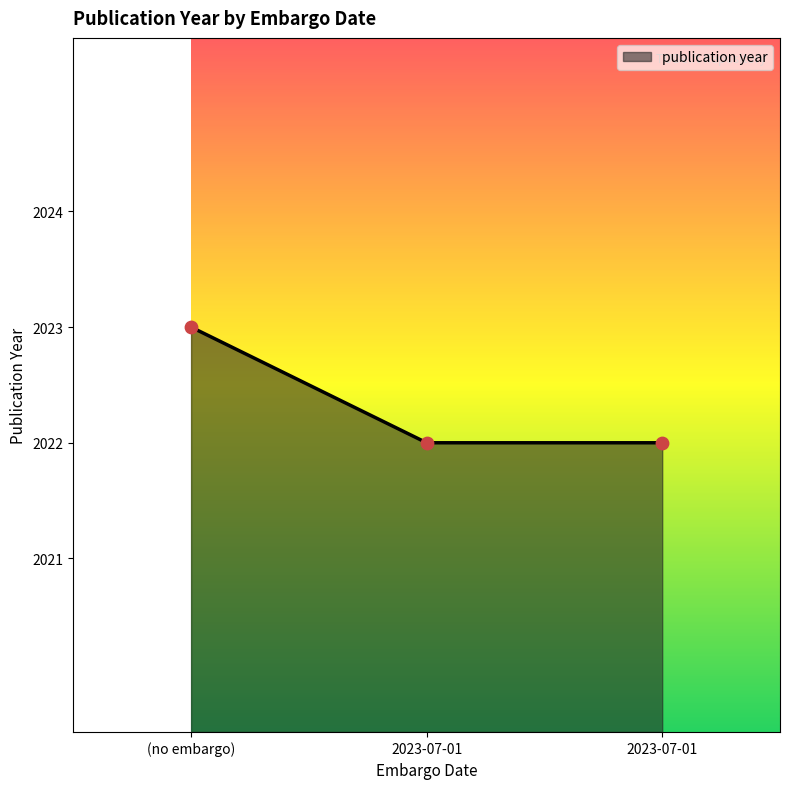

What is the change in value from (no embargo) to 2023-07-01?

-1